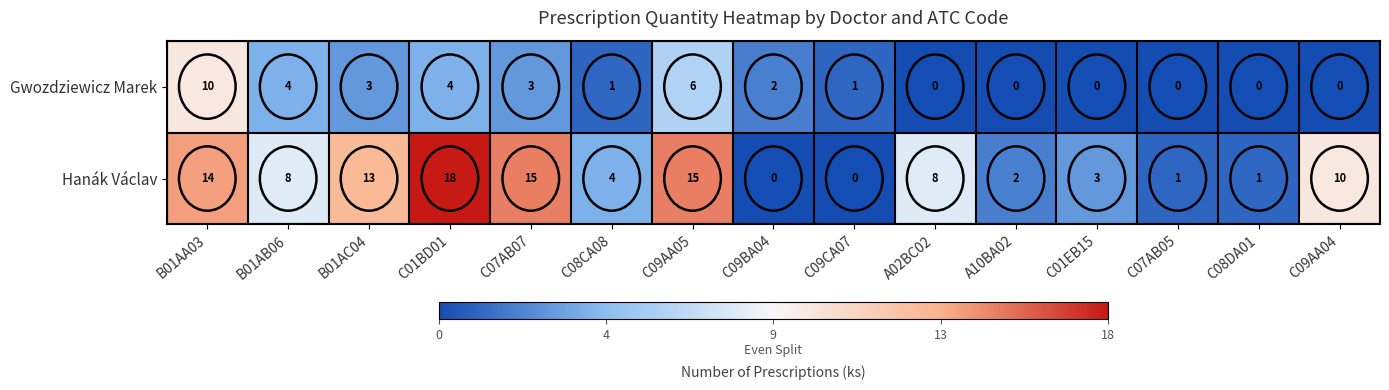

What is the difference between the Gwozdziewicz Marek values at C01BD01 and C08CA08?

3